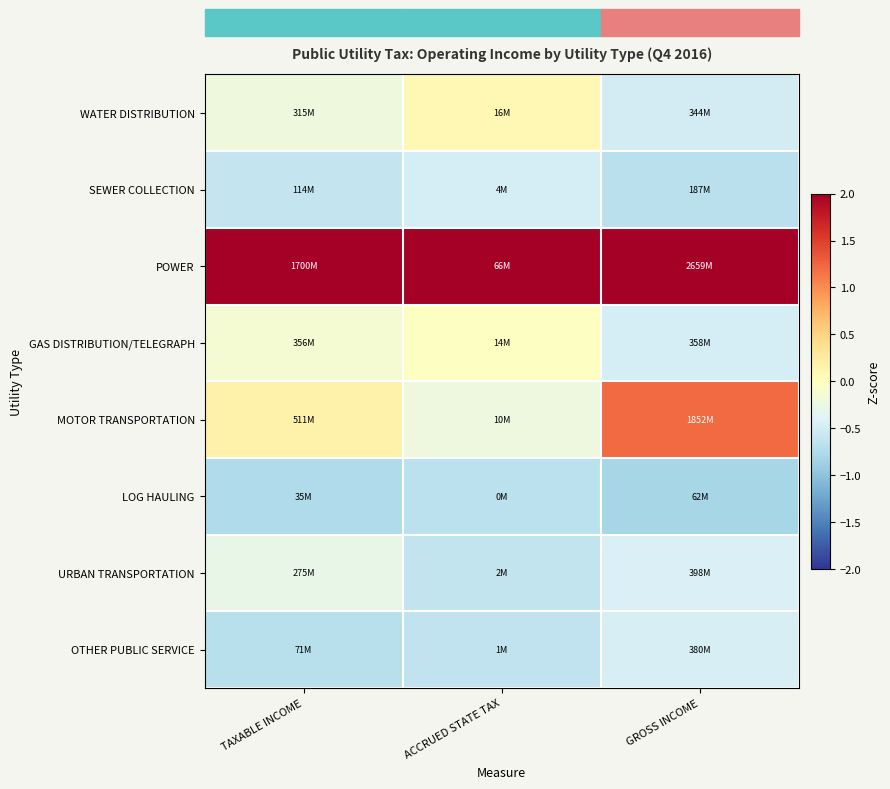

What is the difference between the highest and lowest values at GROSS INCOME?

2.9